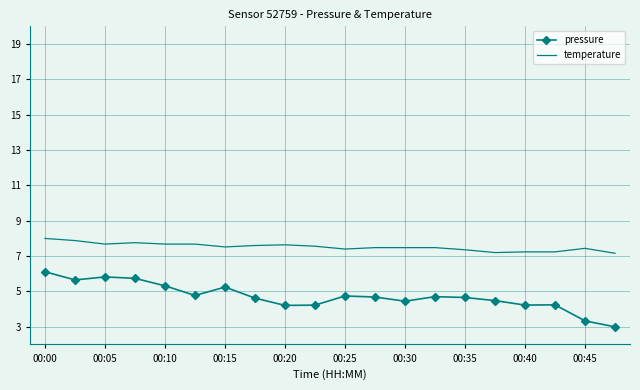

Which series has the largest range (max minus min)?

pressure